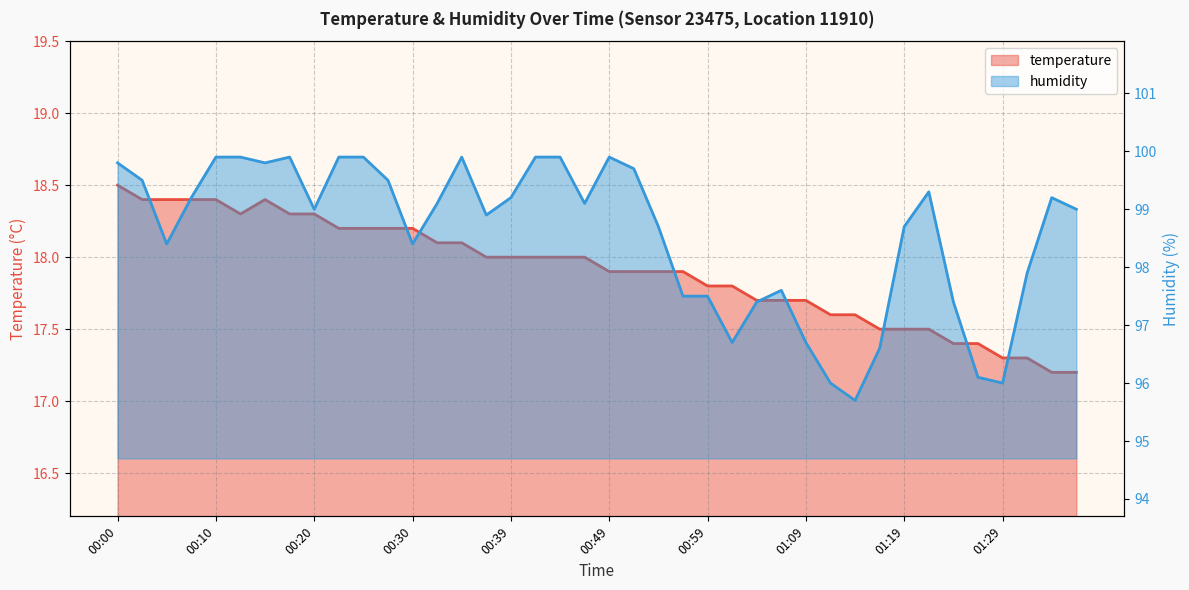

What is the label of the 2nd point from the left?

00:03